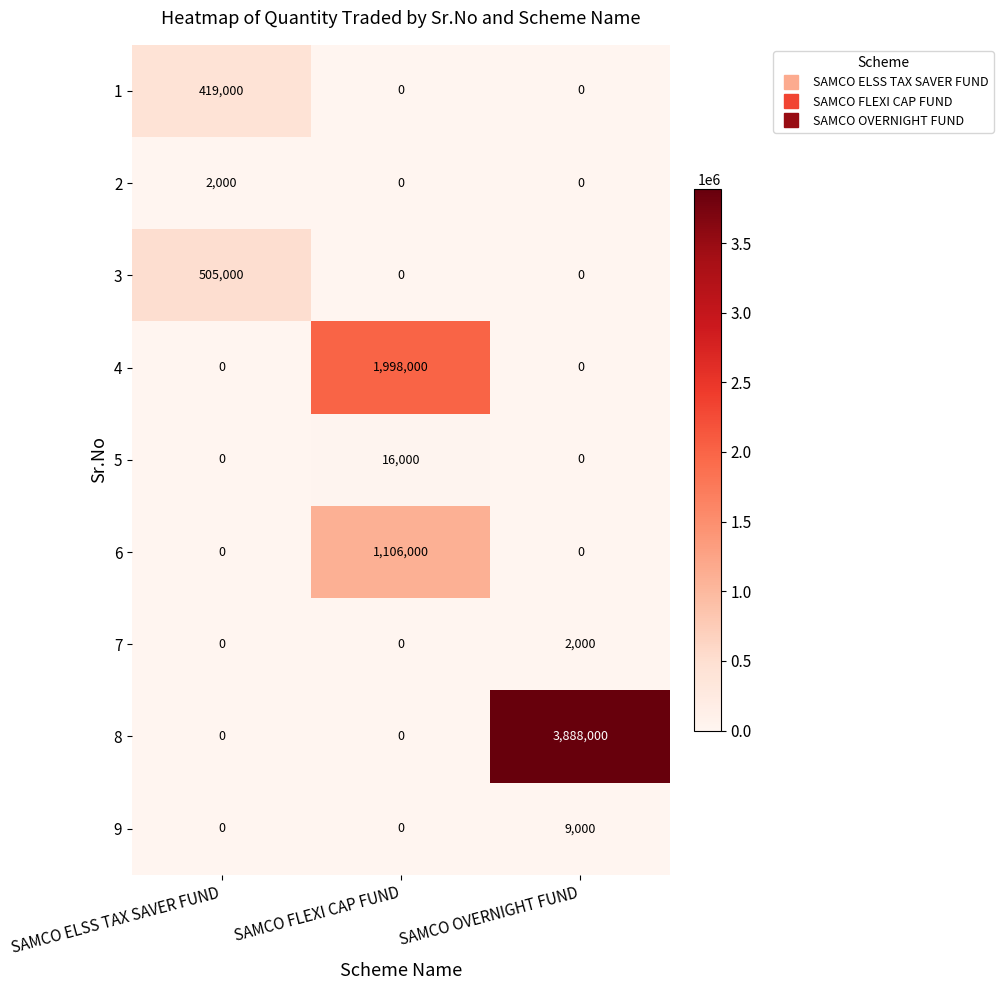

Count the 9 values in the range 0 to 9000.

3